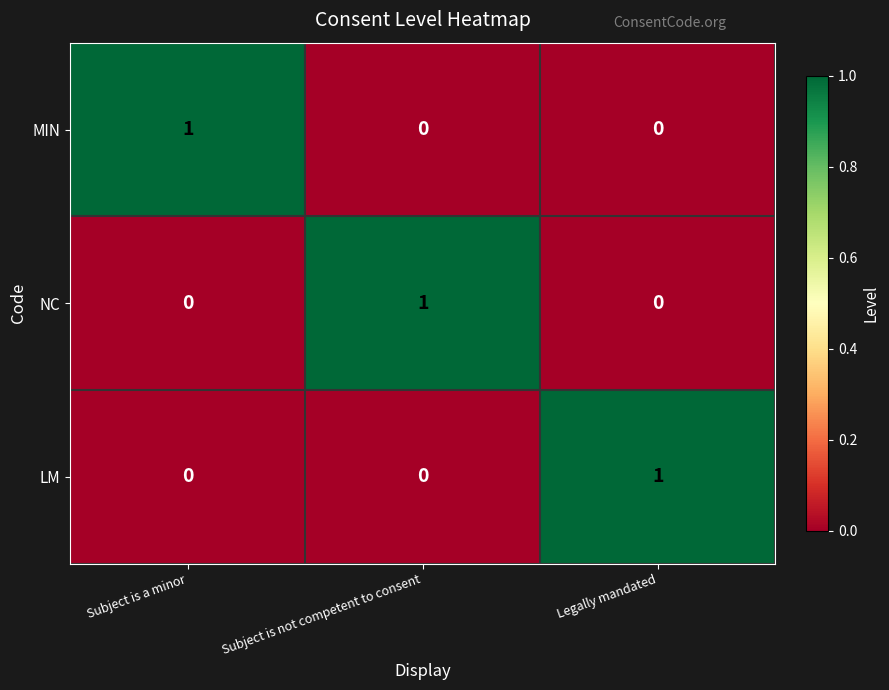

Which category has the highest value in the MIN series?

Subject is a minor